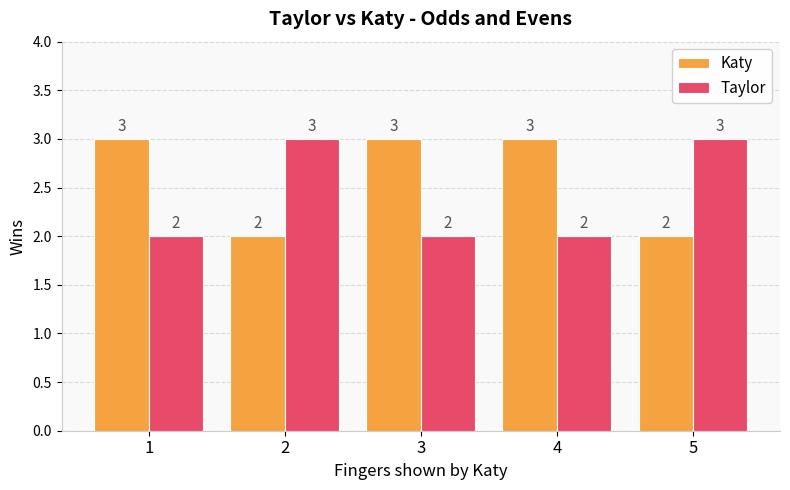

Rank the series at 2 from lowest to highest value.

Katy, Taylor